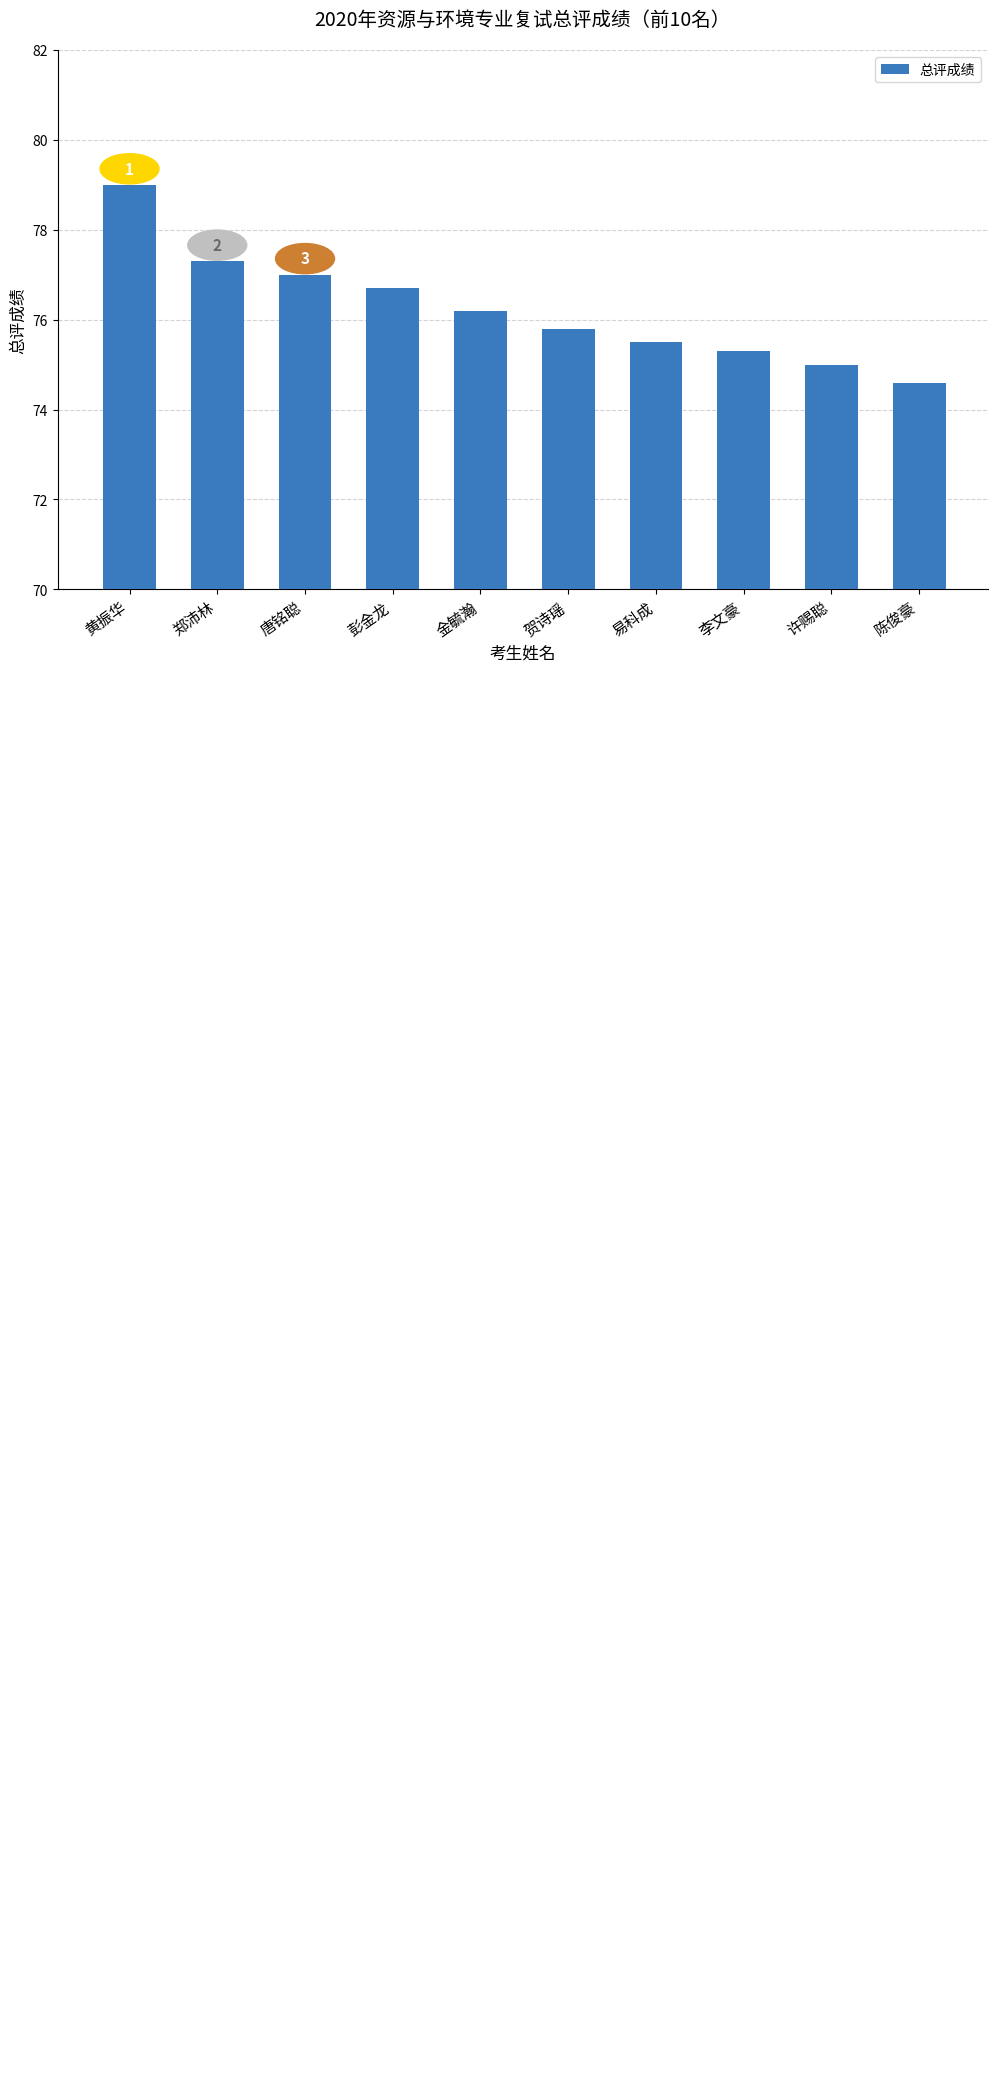

Rank the categories by value from highest to lowest.

黄振华, 郑沛林, 唐铭聪, 彭金龙, 金毓瀚, 贺诗瑶, 易科成, 李文豪, 许赐聪, 陈俊豪